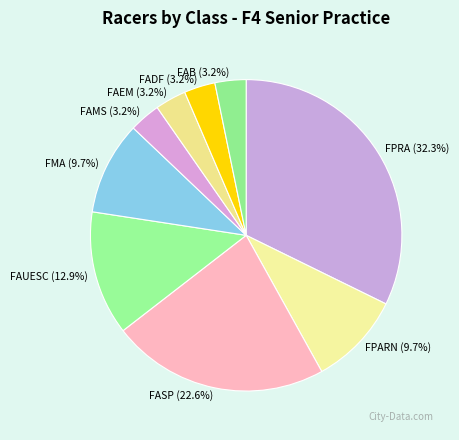

What is the ratio of the value at FAMS to the value at FPARN?

0.3